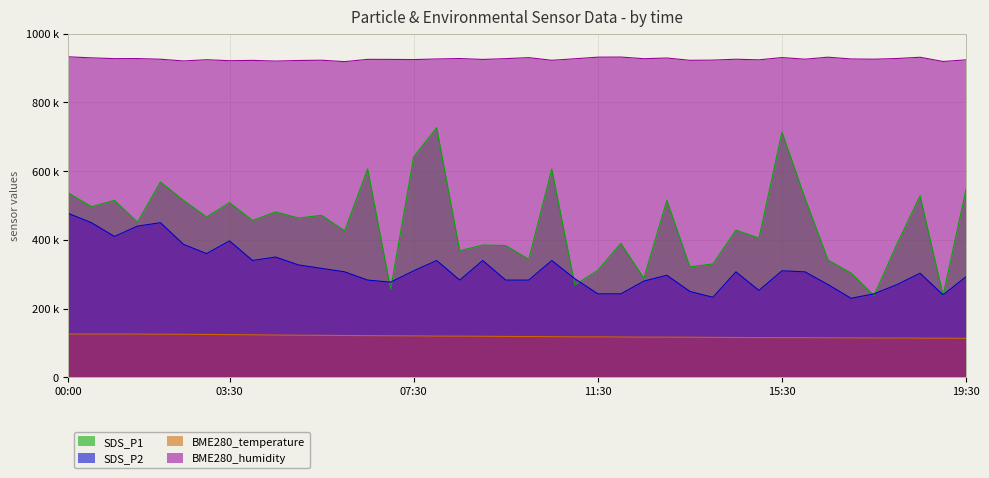

Which label corresponds to the smallest value in the chart?

19:30